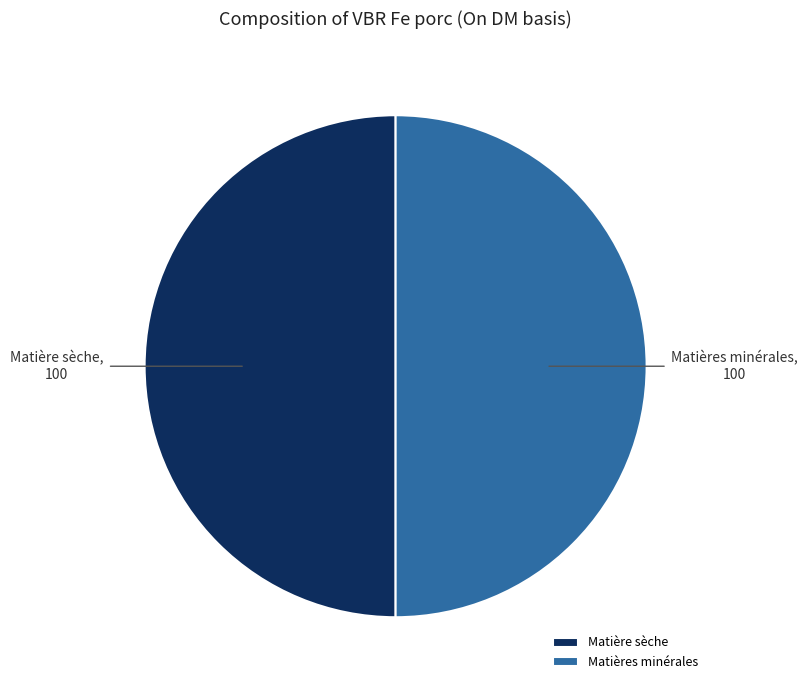

The Matières minérales slice represents 50% of the pie. True or false?

True